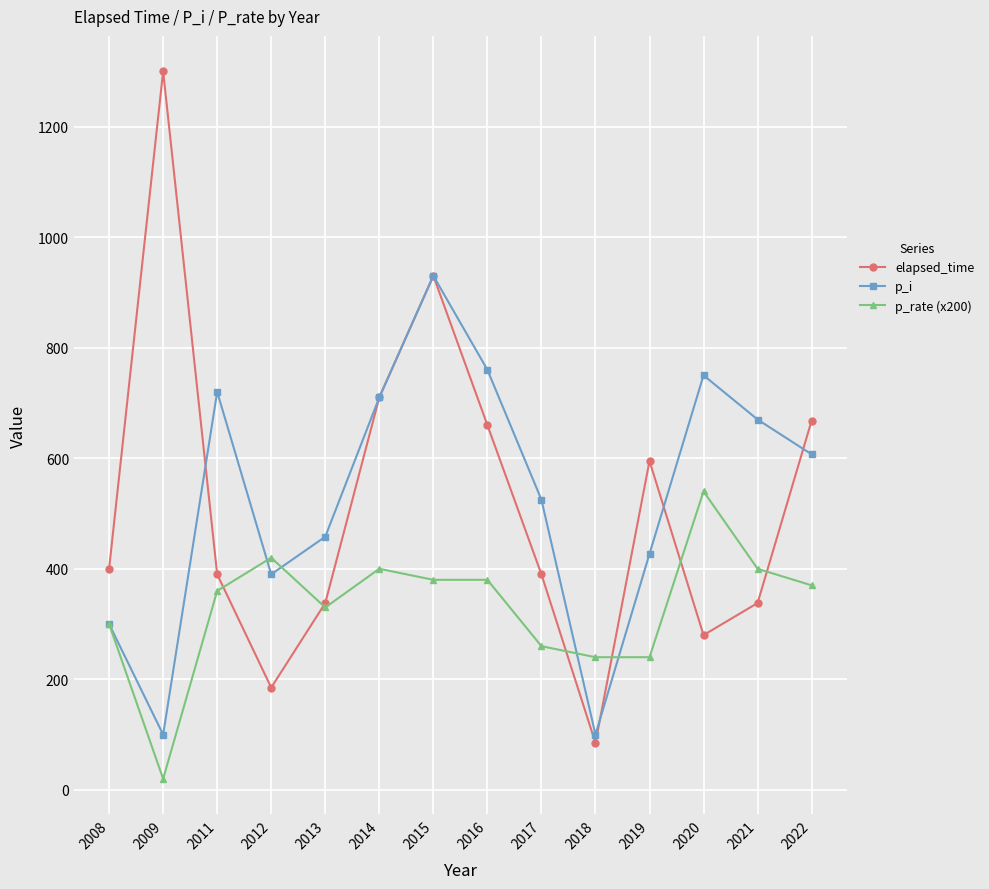

Reading right to left, extract all data points from this chart.

elapsed_time: 2022=668	2021=338	2020=280	2019=595	2018=85	2017=390	2016=660	2015=930	2014=710	2013=338	2012=185	2011=390	2009=1300	2008=400
p_i: 2022=607	2021=670	2020=750	2019=427	2018=100	2017=525	2016=760	2015=930	2014=710	2013=458	2012=390	2011=720	2009=100	2008=300
p_rate (x200): 2022=370	2021=400	2020=540	2019=240	2018=240	2017=260	2016=380	2015=380	2014=400	2013=330	2012=420	2011=360	2009=20	2008=300